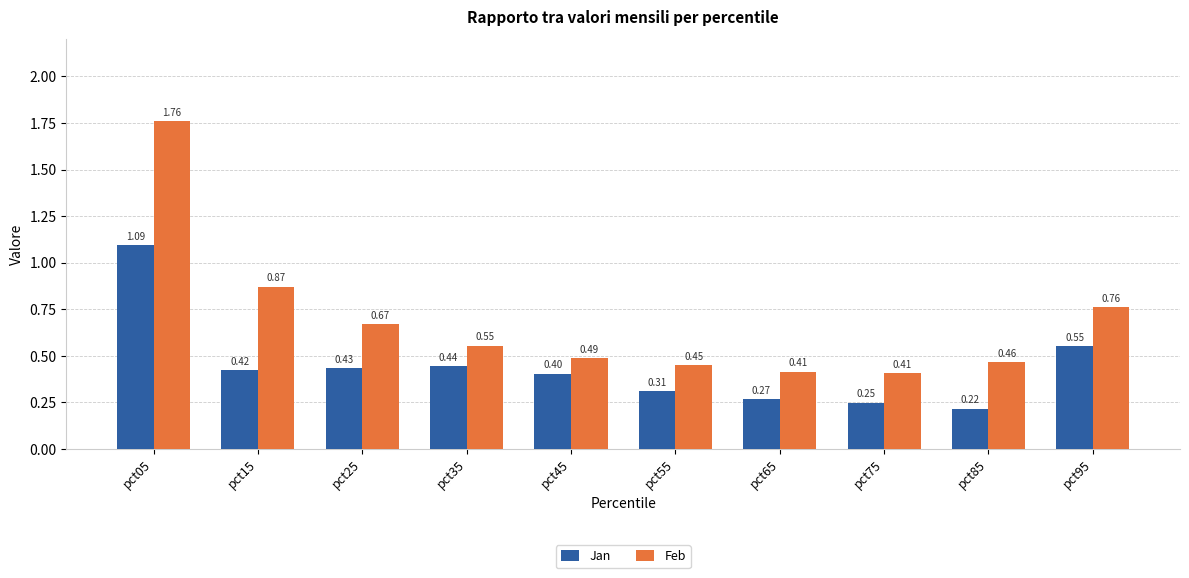

What is the average value of the Jan series?

0.4